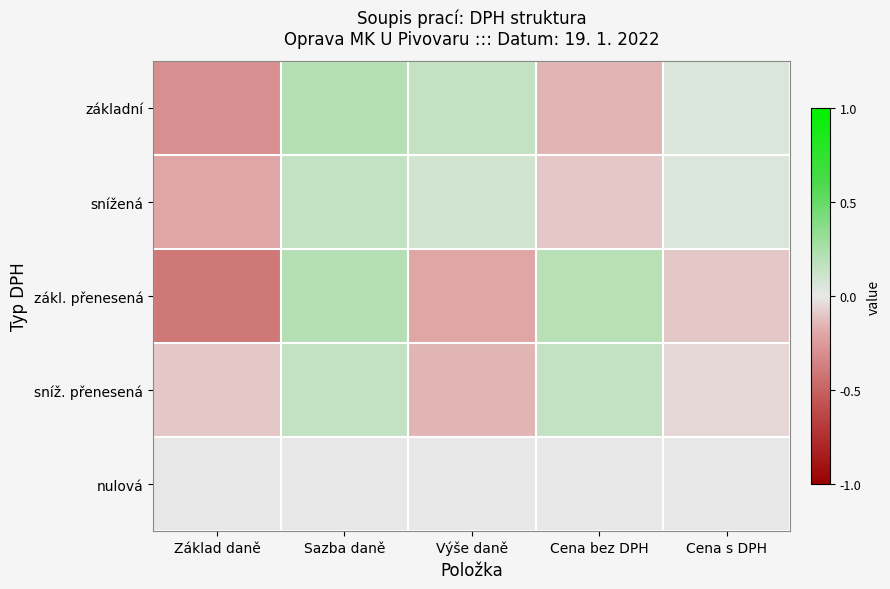

Between Cena bez DPH and Cena s DPH, which is larger?

Cena s DPH